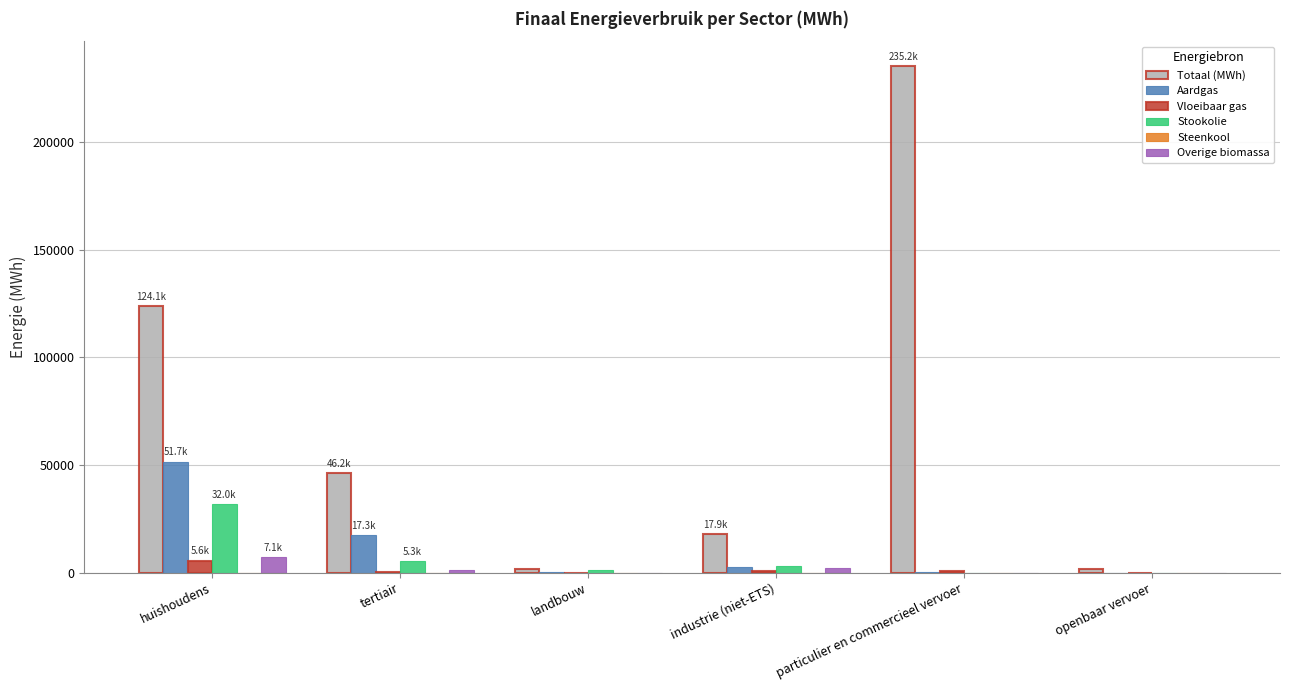

Which series has the largest total across all categories?

Totaal (MWh)